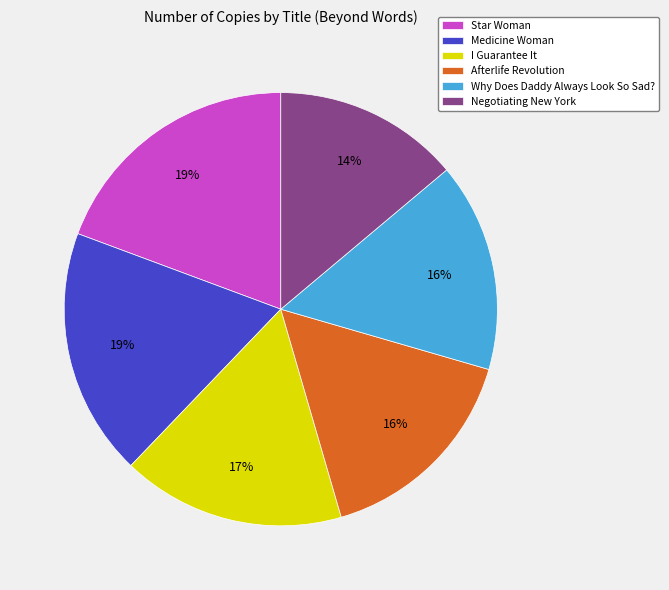

The Negotiating New York slice represents 14% of the pie. True or false?

True